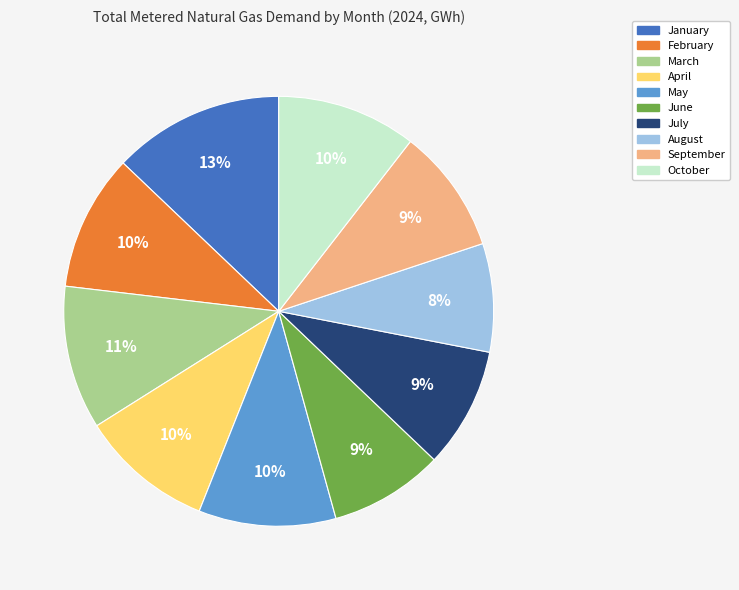

Is the sum of October and August greater than half?

No